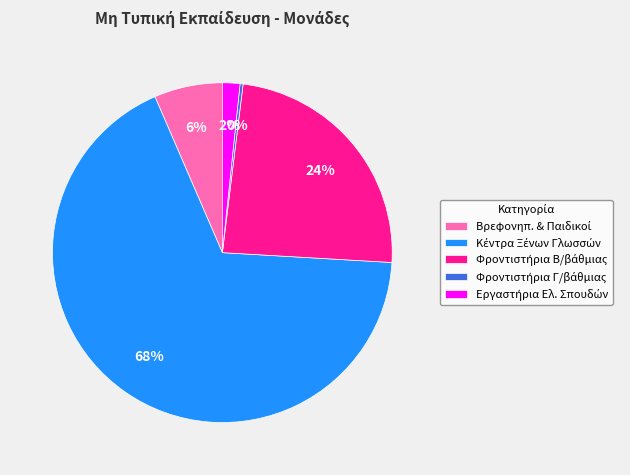

How many slices are in this pie chart?

5